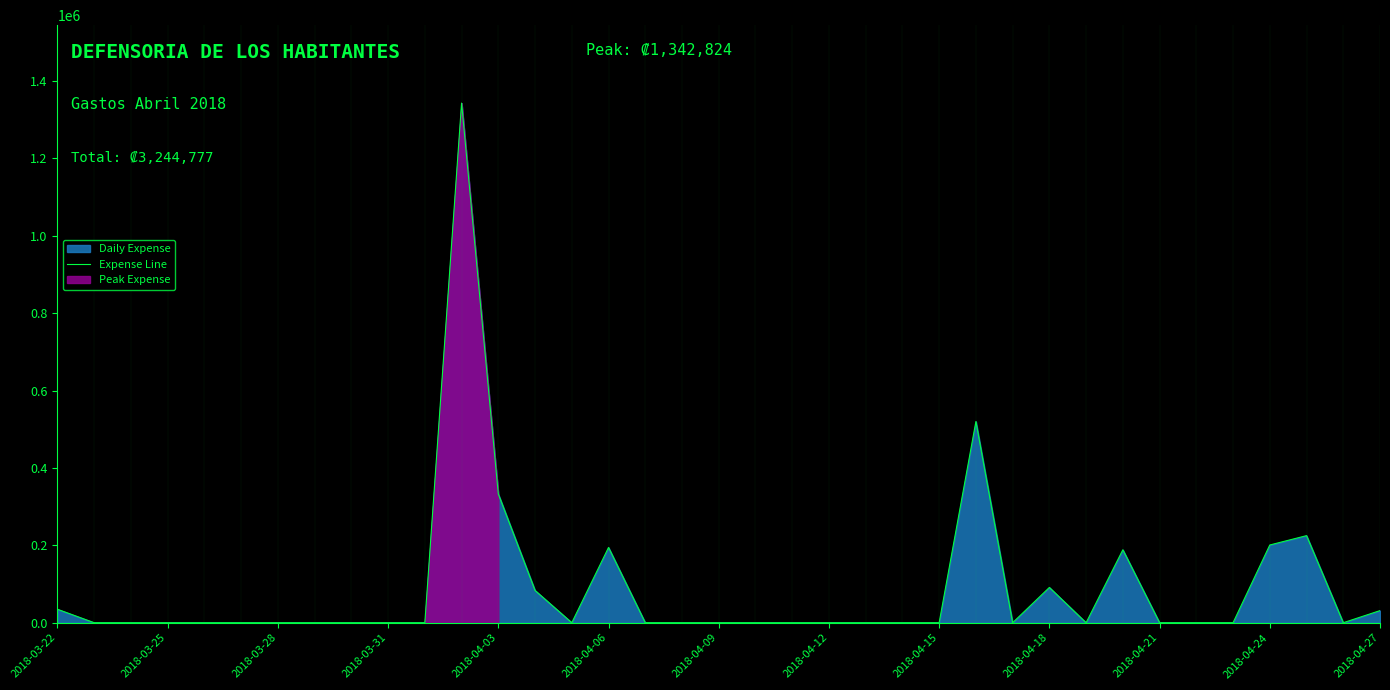

What is the maximum value for Expense Line?

1342823.8